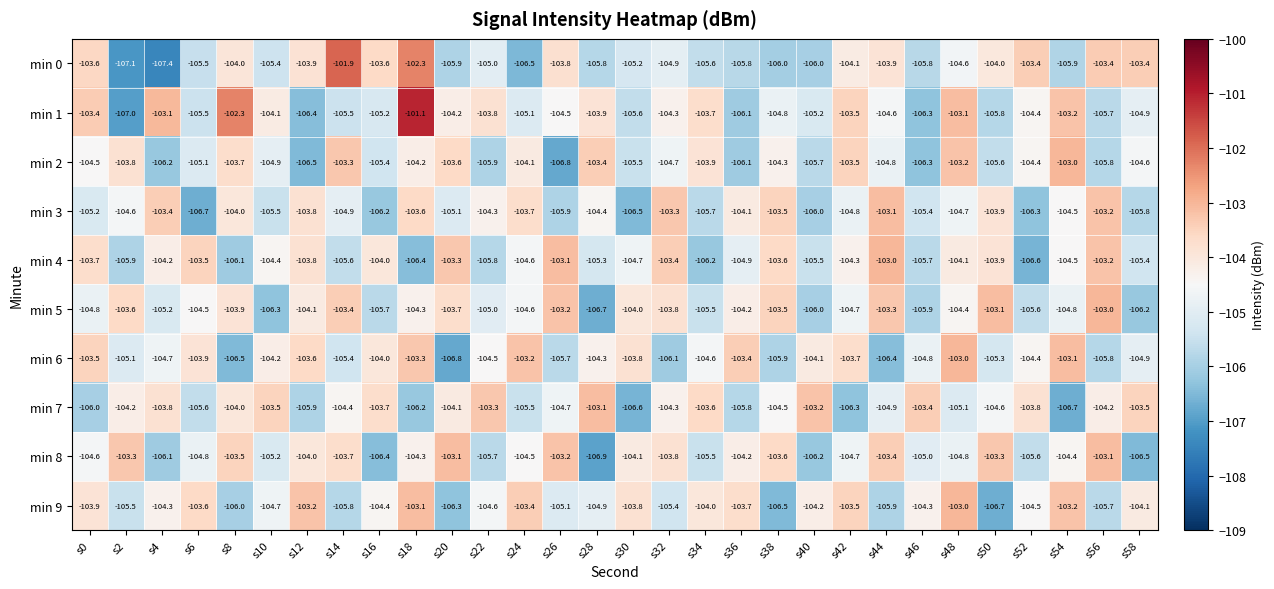

True or false: min 7 has a value of -40.3 at s34.

False